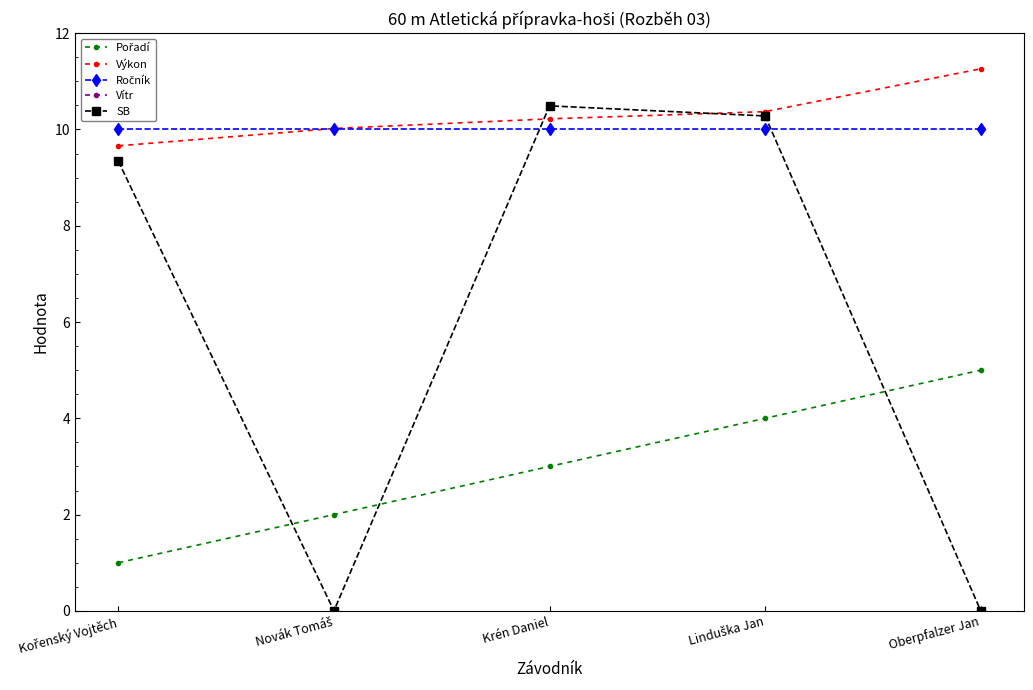

What is the average value of the Výkon series?

10.3